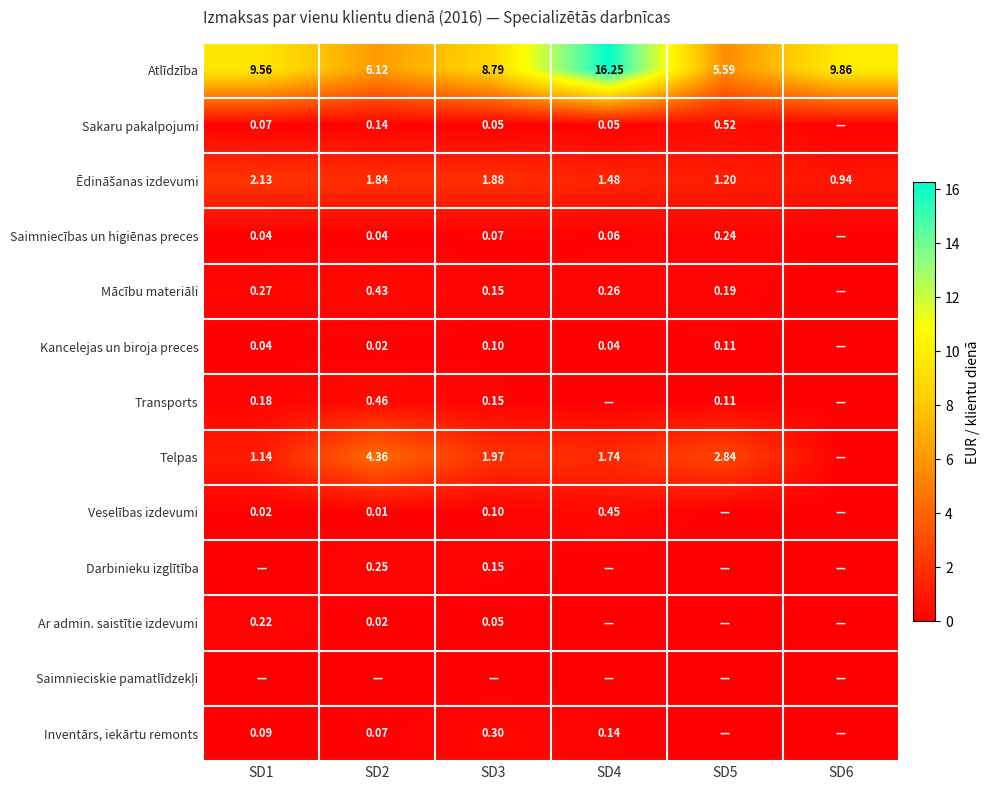

Is the value of Darbinieku izglītība at SD2 greater than the value of Veselības izdevumi at SD1?

Yes